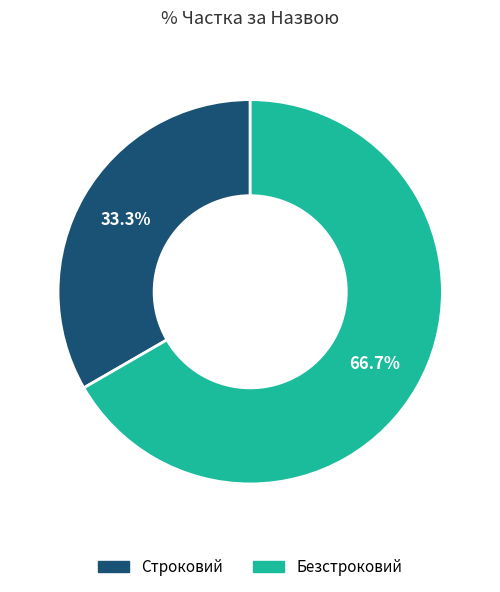

Which slice represents more than half of the pie?

Безстроковий